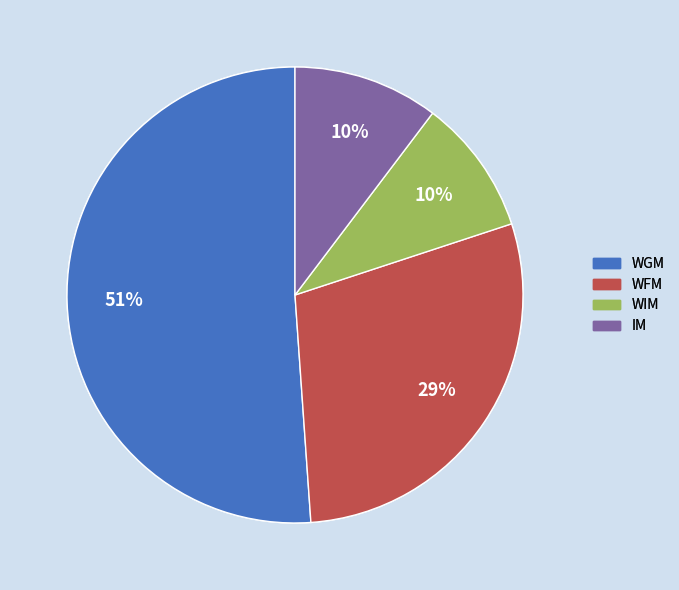

Does IM represent more than half of the total?

No